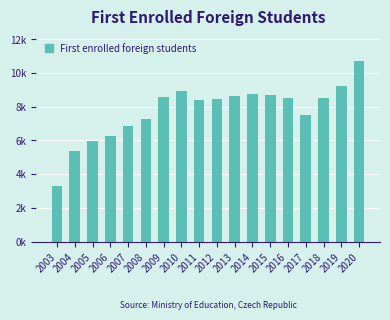

Rank the categories by value from highest to lowest.

2020, 2019, 2010, 2014, 2015, 2013, 2009, 2018, 2016, 2012, 2011, 2017, 2008, 2007, 2006, 2005, 2004, 2003